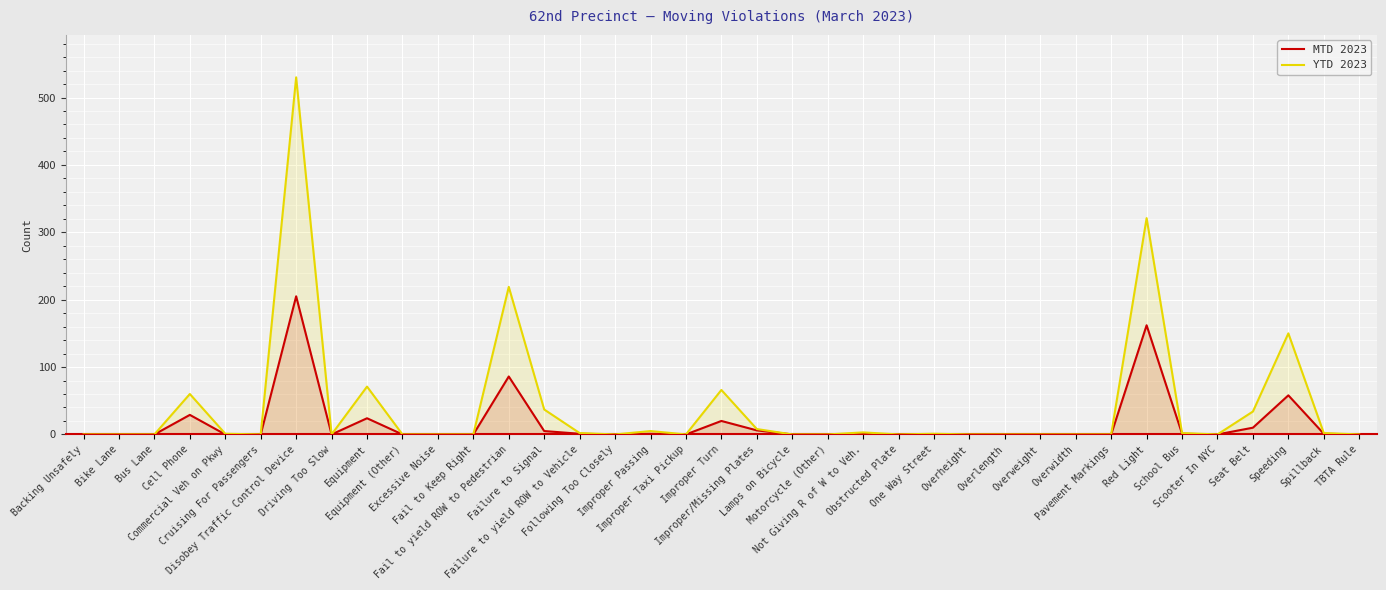

Which series changed the most between Cruising For Passengers and Lamps on Bicycle?

MTD 2023